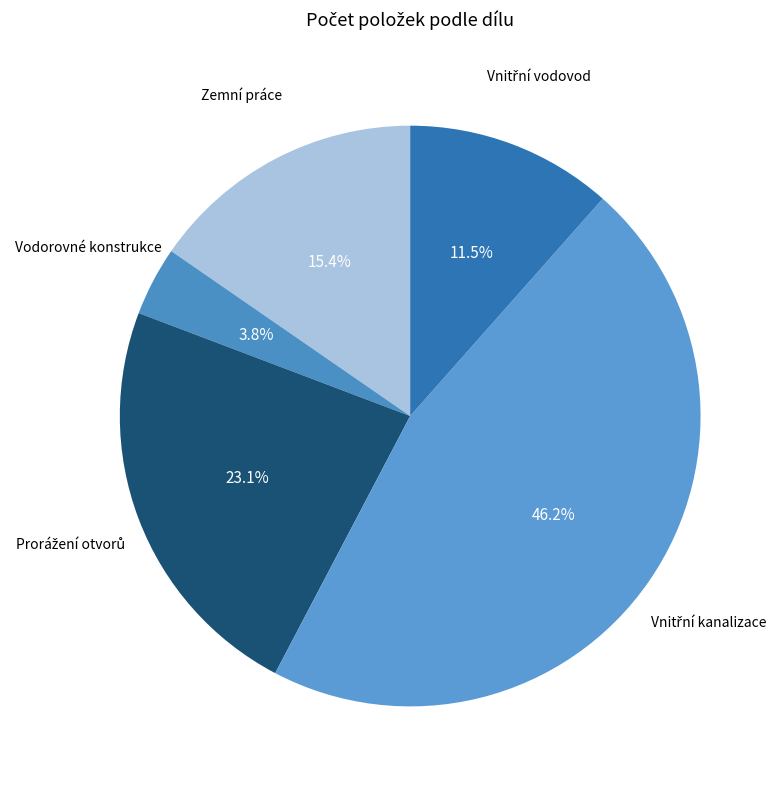

True or false: Zemní práce accounts for 29% of the total.

False